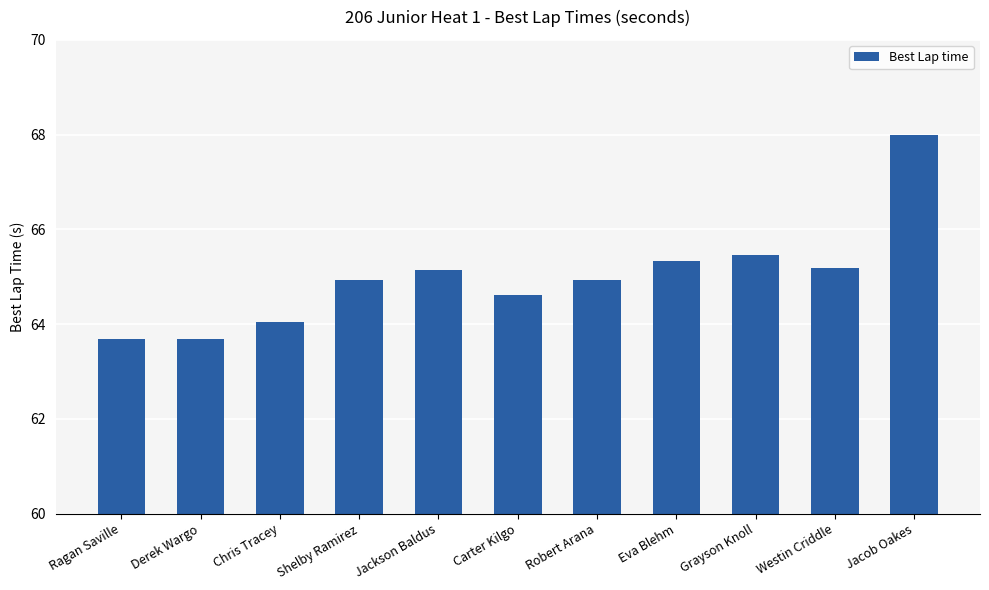

What is the change in value from Grayson Knoll to Westin Criddle?

-0.3